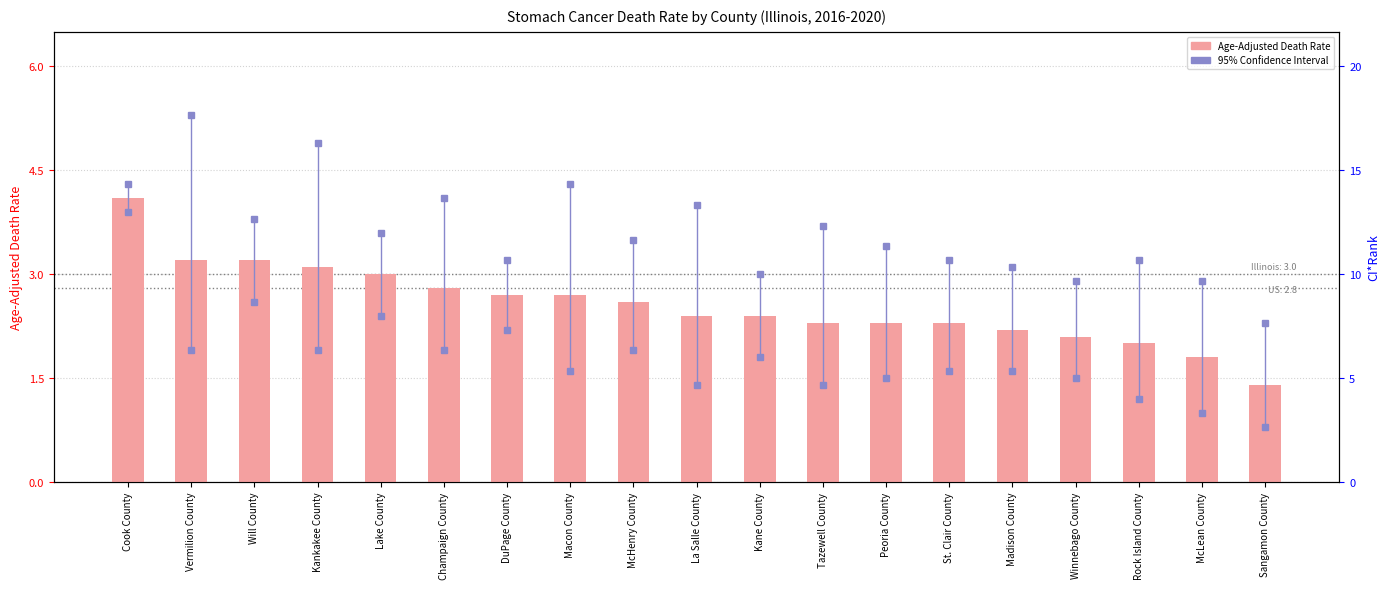

Approximately how many times larger is the value at McLean County compared to La Salle County?

0.8